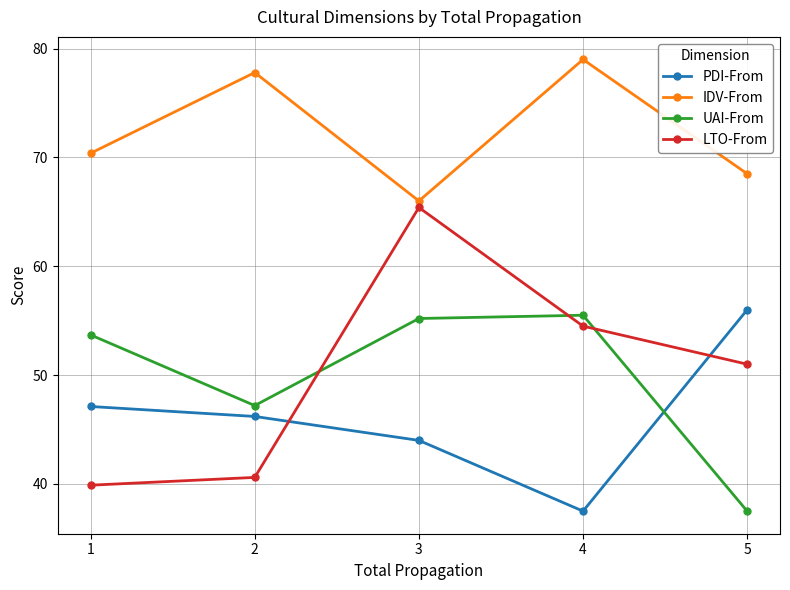

Between 1 and 4, which series saw the biggest shift?

LTO-From